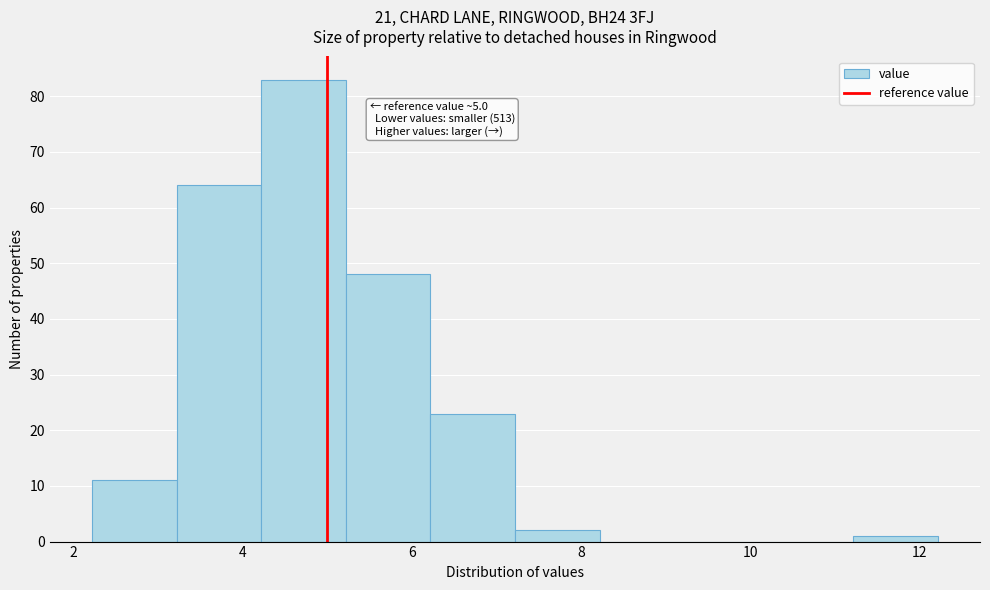

Over which range of the x-axis is the bar tallest?

4.22 to 5.22